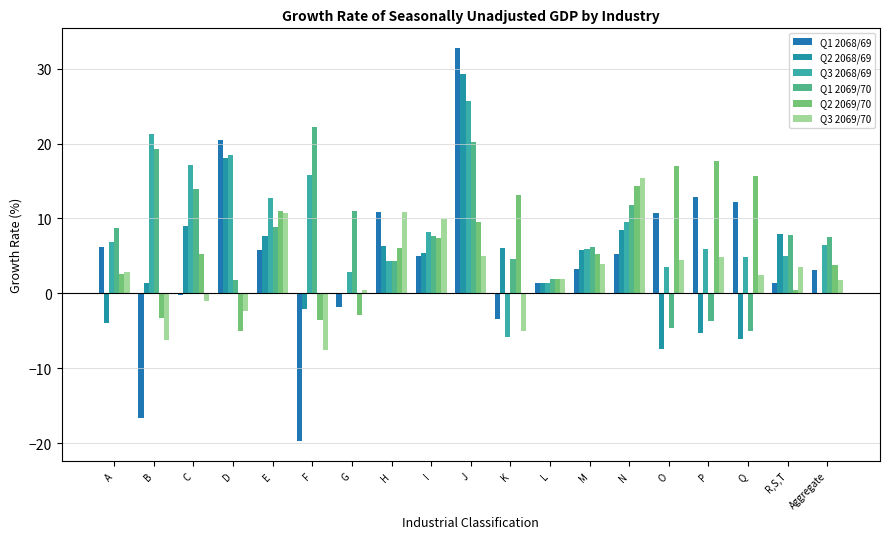

At which category is the sum across all series the highest?

J